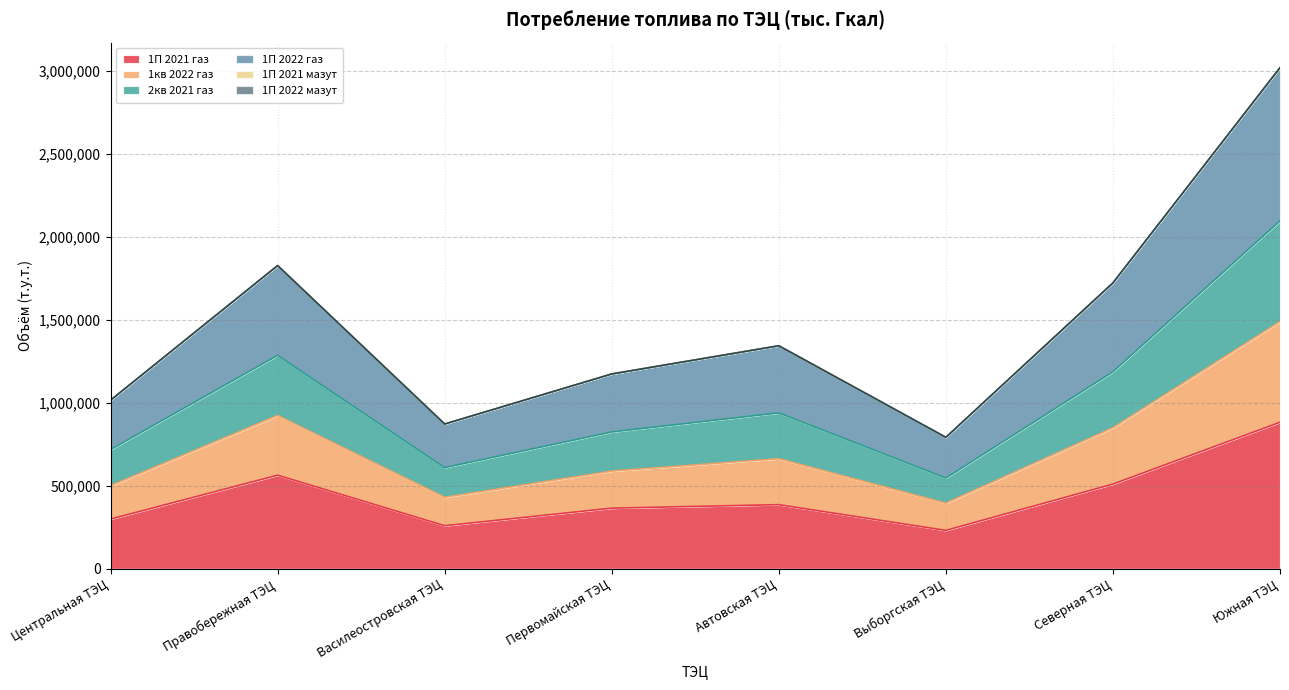

Which category has the highest value in the 1П 2021 газ series?

Южная ТЭЦ